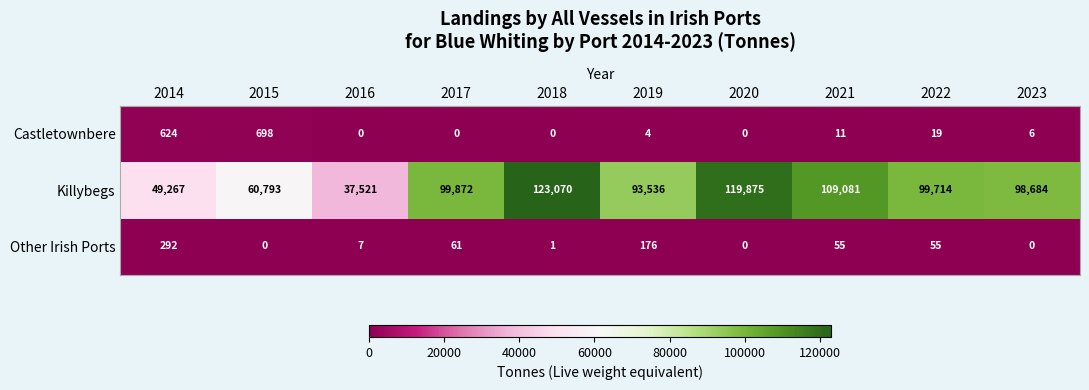

At 2021, list the series in order from smallest to largest.

Castletownbere, Other Irish Ports, Killybegs